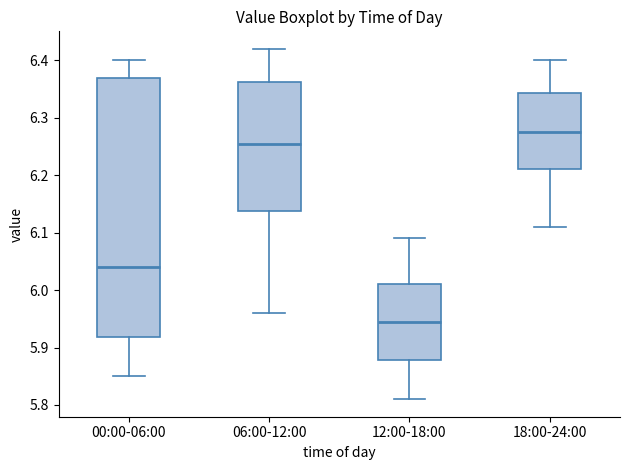

Which box is the tallest, from its lower edge to its upper edge?

00:00-06:00